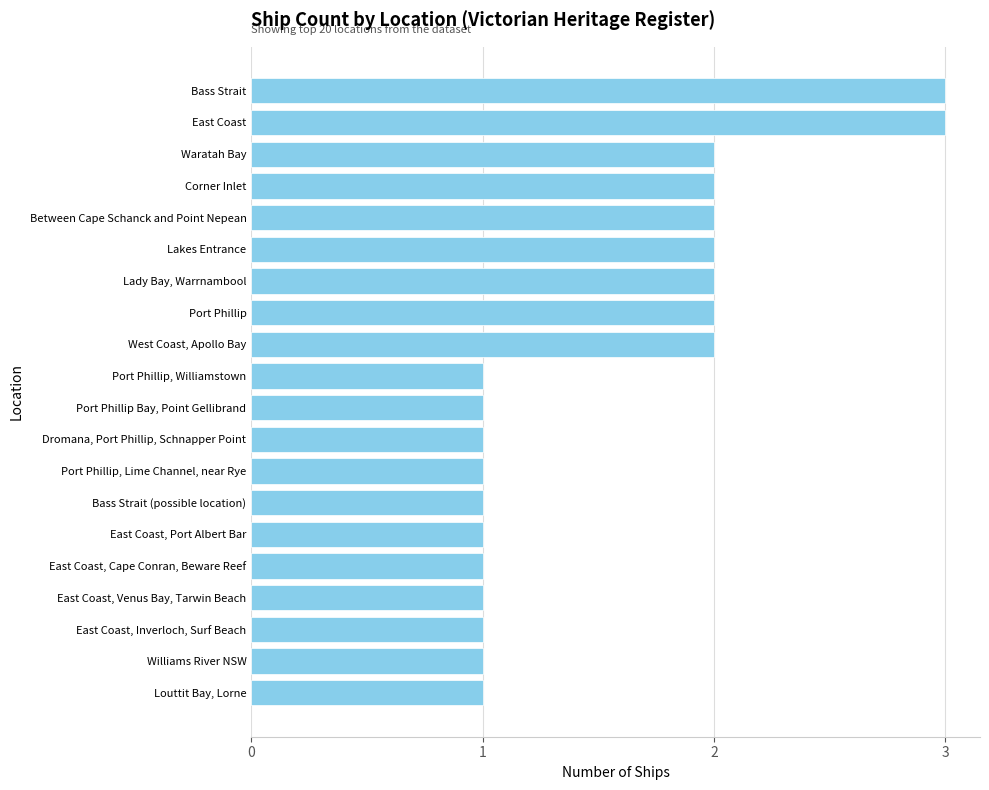

How many bars are there in total?

20